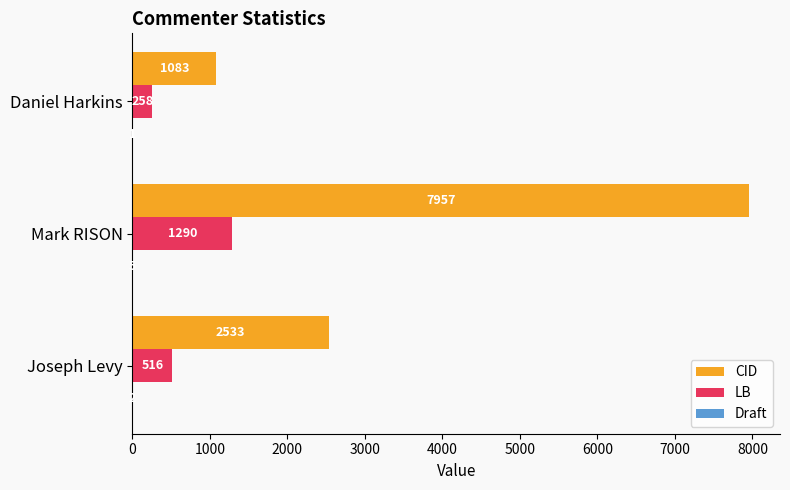

Which series has the widest spread of values?

CID